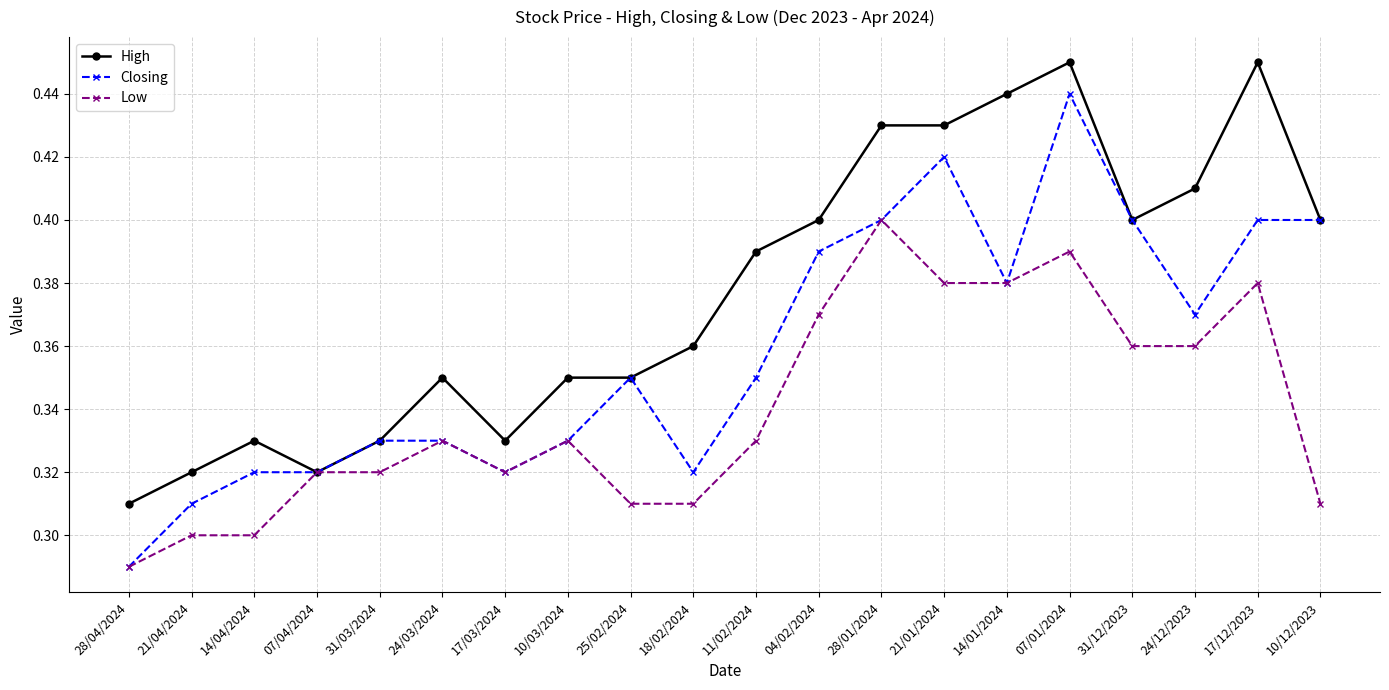

True or false: High has a value of 0.5 at 07/04/2024.

False